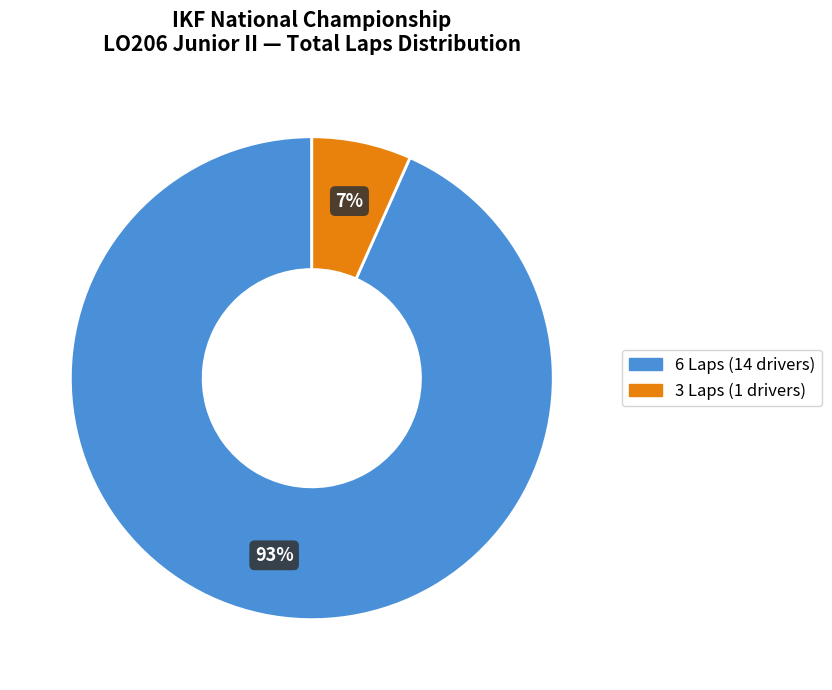

Is it true that 6 Laps (14 drivers) is 93% of the pie?

True